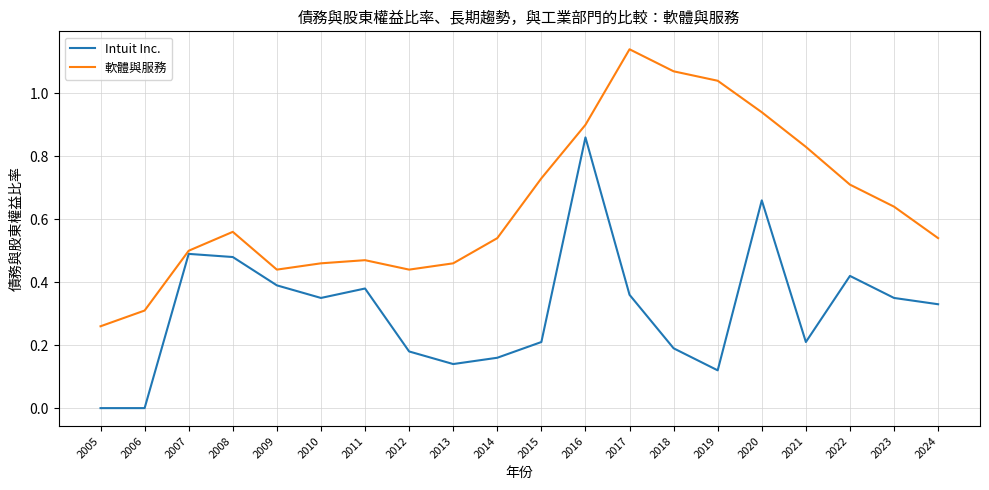

At which label is 軟體與服務 closest to 0?

2005